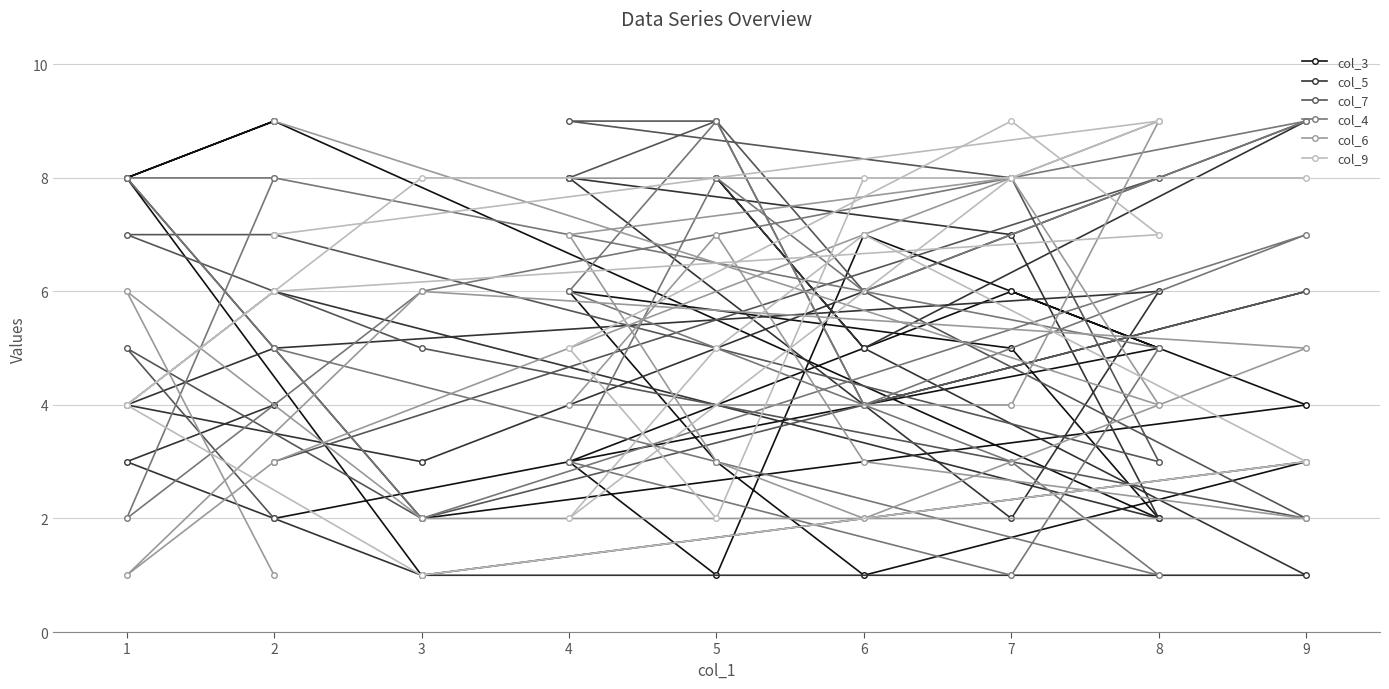

How many intersections are there between col_5 and col_6?

7